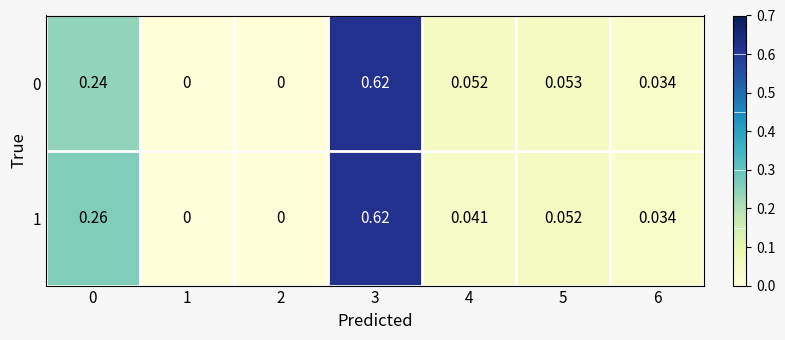

Is the value of 0 at 6 greater than the value of 1 at 1?

Yes